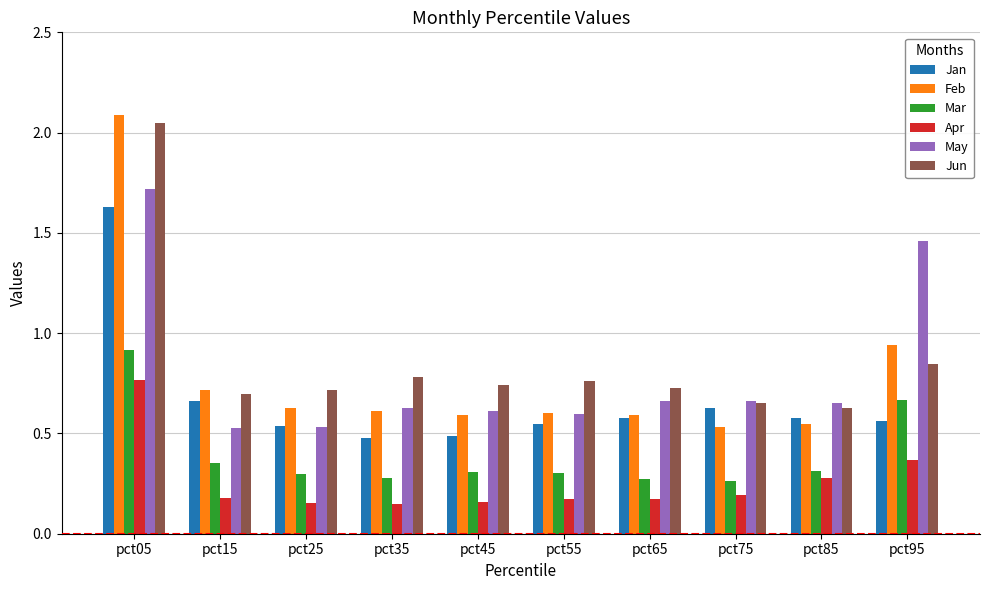

Count the Jan values in the range 0 to 1.

9